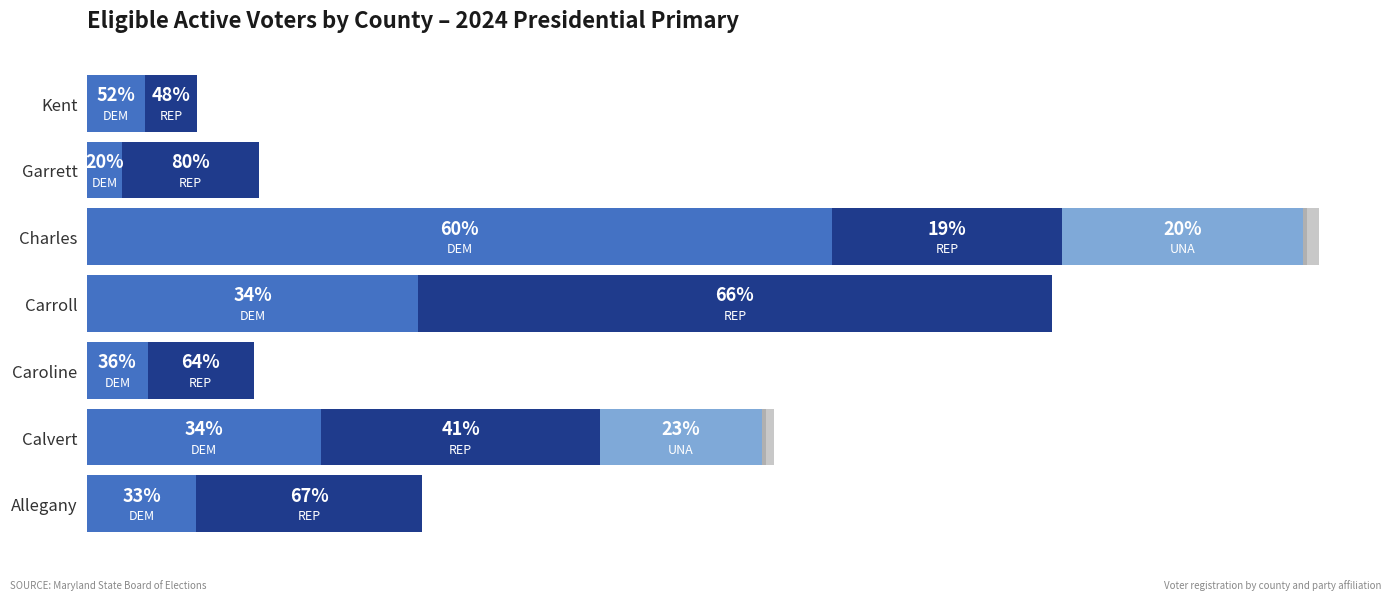

How many bars are there in each group?

6